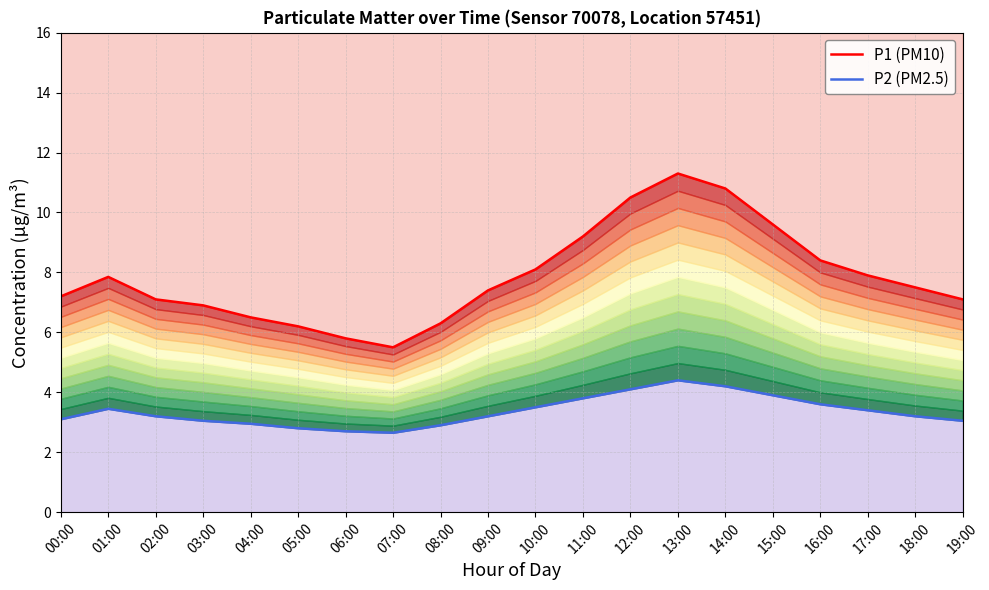

How many interior local valleys does the P2 (PM2.5) series have?

1